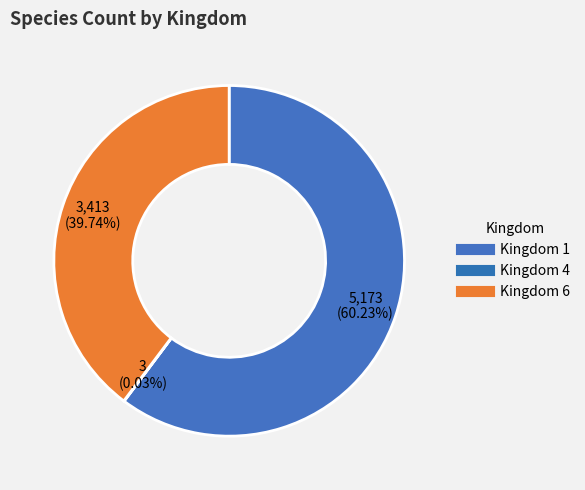

Rank the categories by value from highest to lowest.

Kingdom 1, Kingdom 6, Kingdom 4